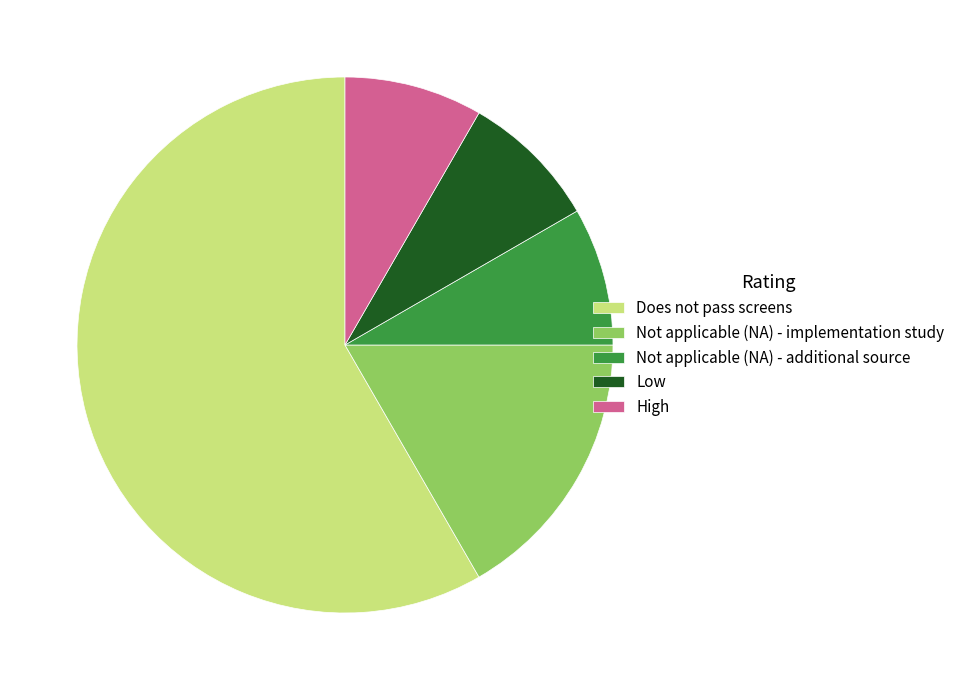

Does Does not pass screens account for over 50% of the chart?

Yes